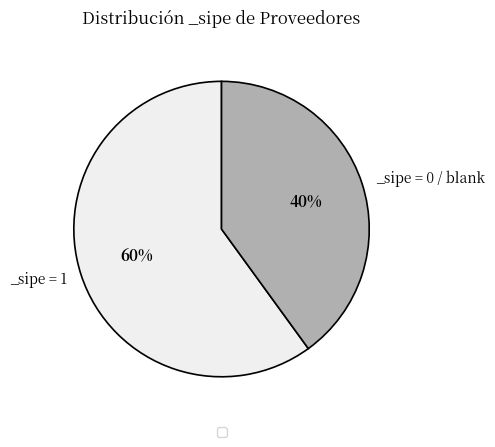

Is there any slice that represents more than half of the pie?

Yes